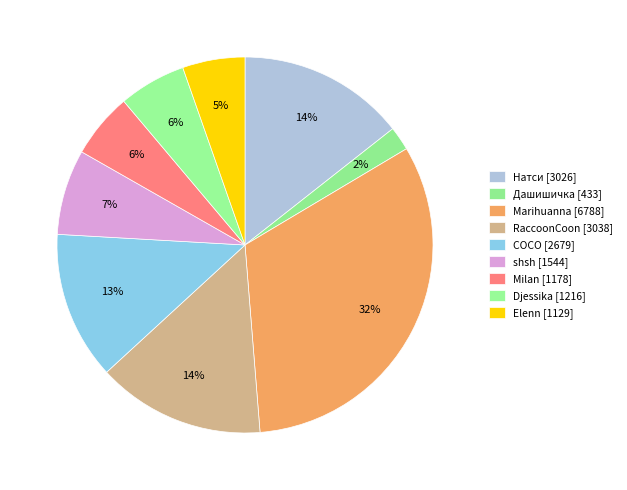

What percentage is NOT represented by shsh?

92.7%